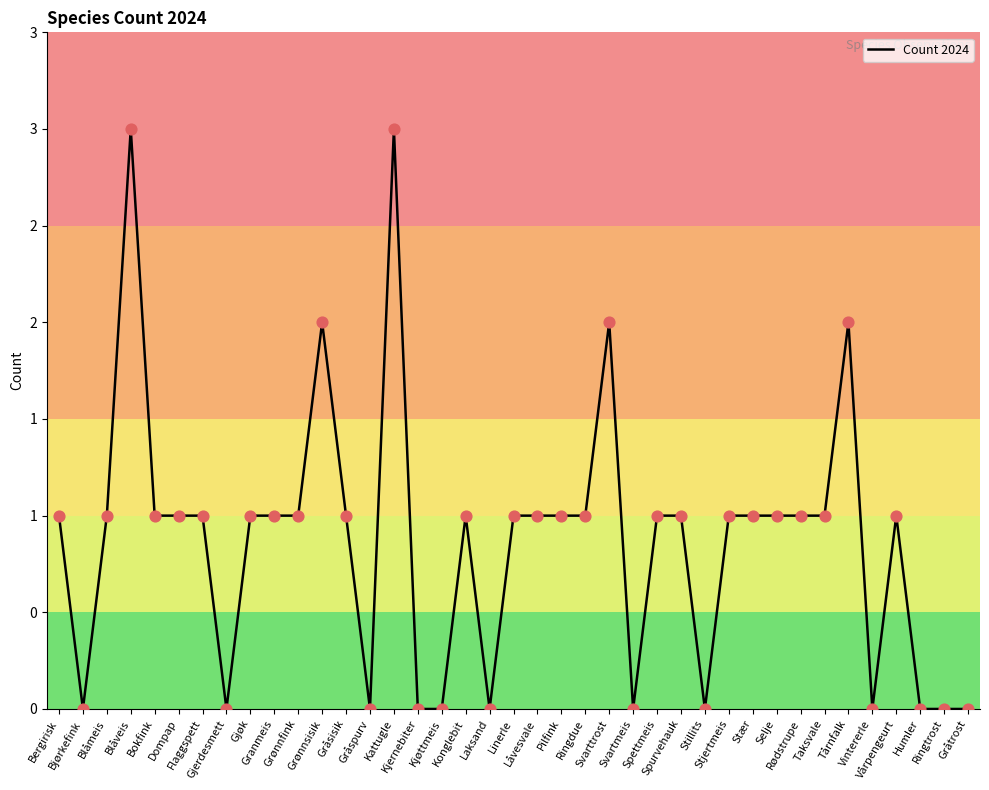

Does the chart have visible grid lines?

No